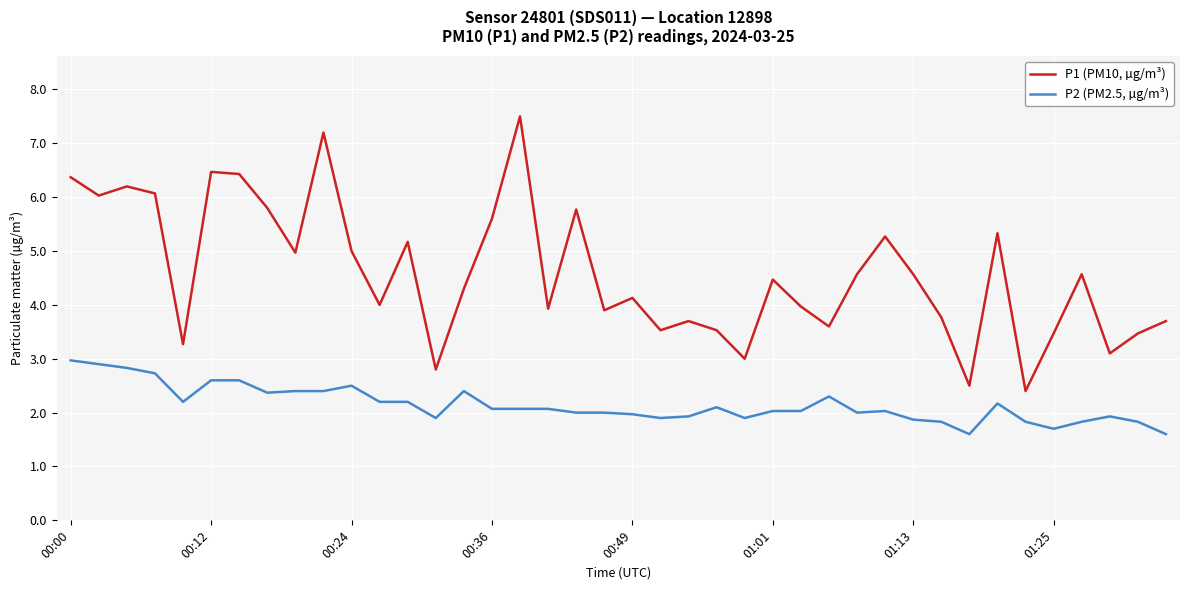

What are all the series names shown in the legend?

P1 (PM10, µg/m³), P2 (PM2.5, µg/m³)